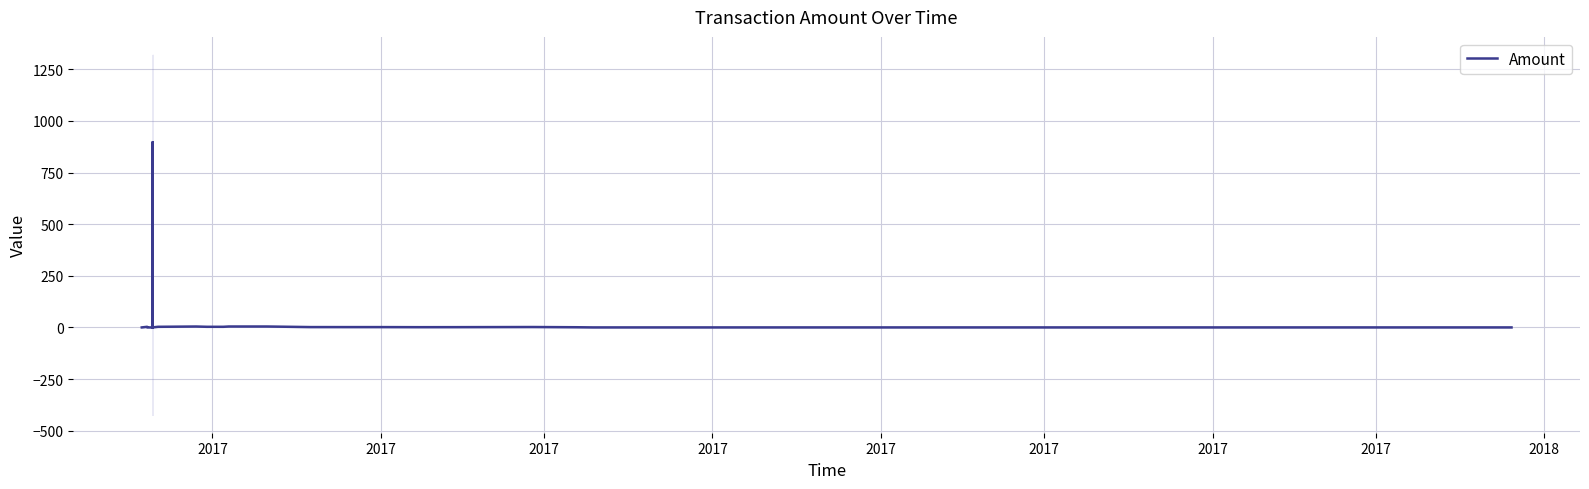

Count the number of categories in the chart.

40